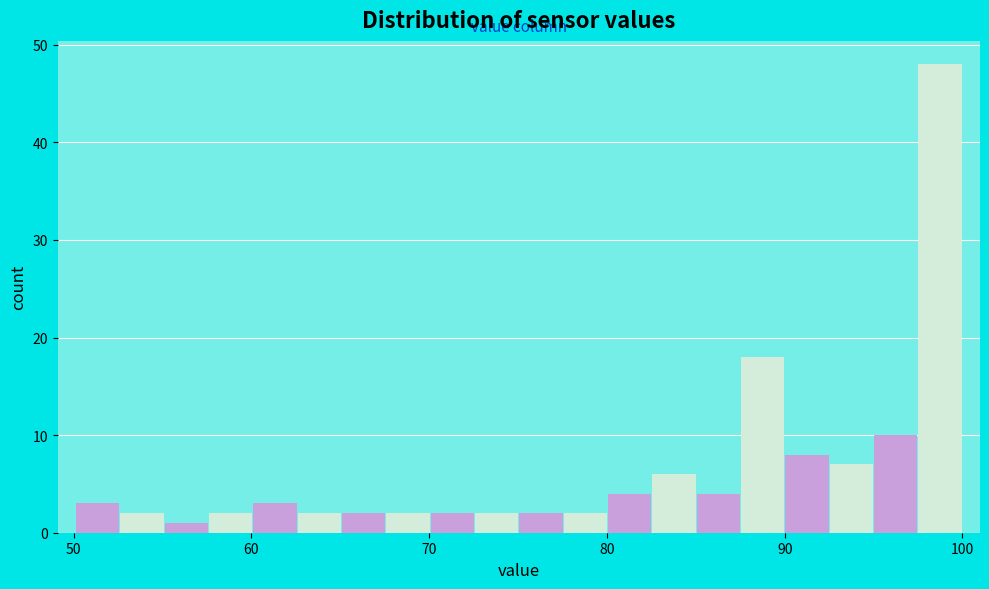

Around what value on the x-axis is the tallest bar? Give the approximate position of its centre, as read against the axis.

99